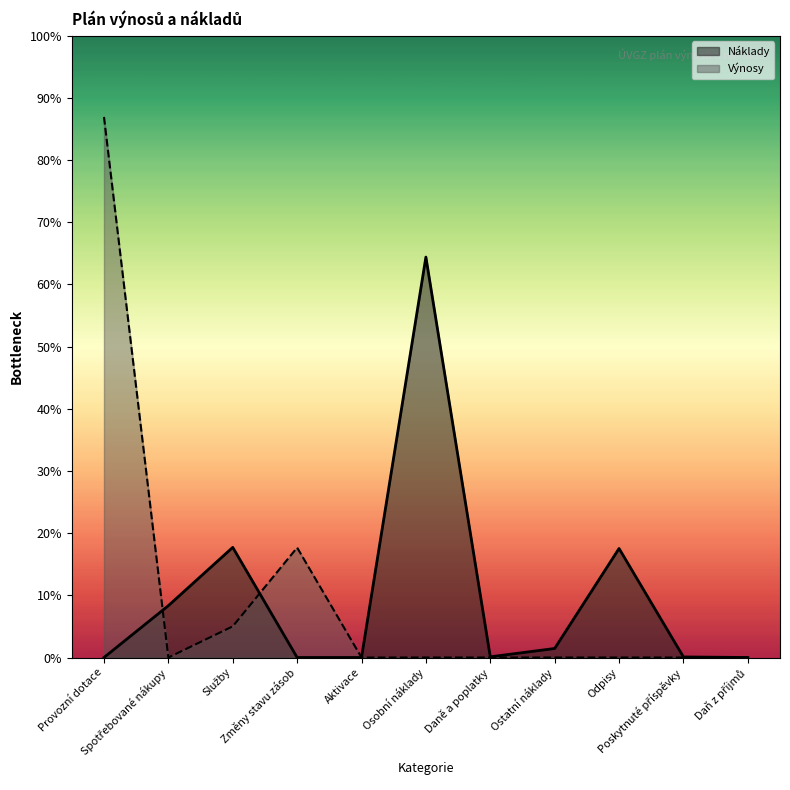

What are all the series names shown in the legend?

Náklady, Výnosy